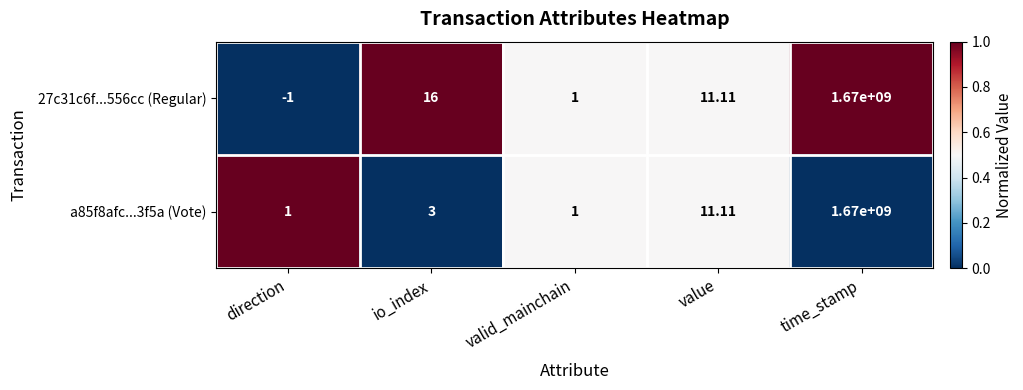

List the labels in order of 27c31c6f...556cc (Regular) value, smallest first.

direction, valid_mainchain, value, io_index, time_stamp